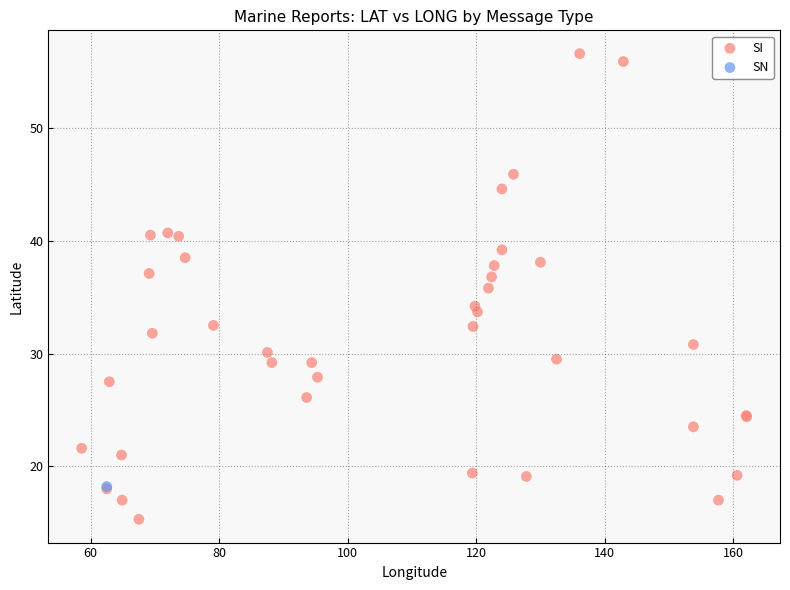

What are all the series names shown in the legend?

SI, SN